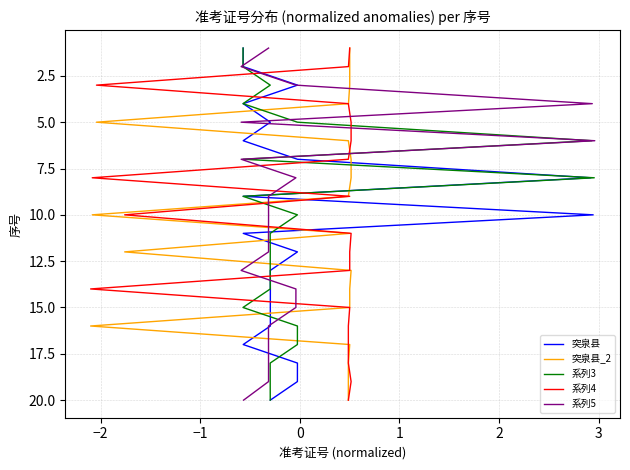

Which series has the widest spread of values?

突泉县